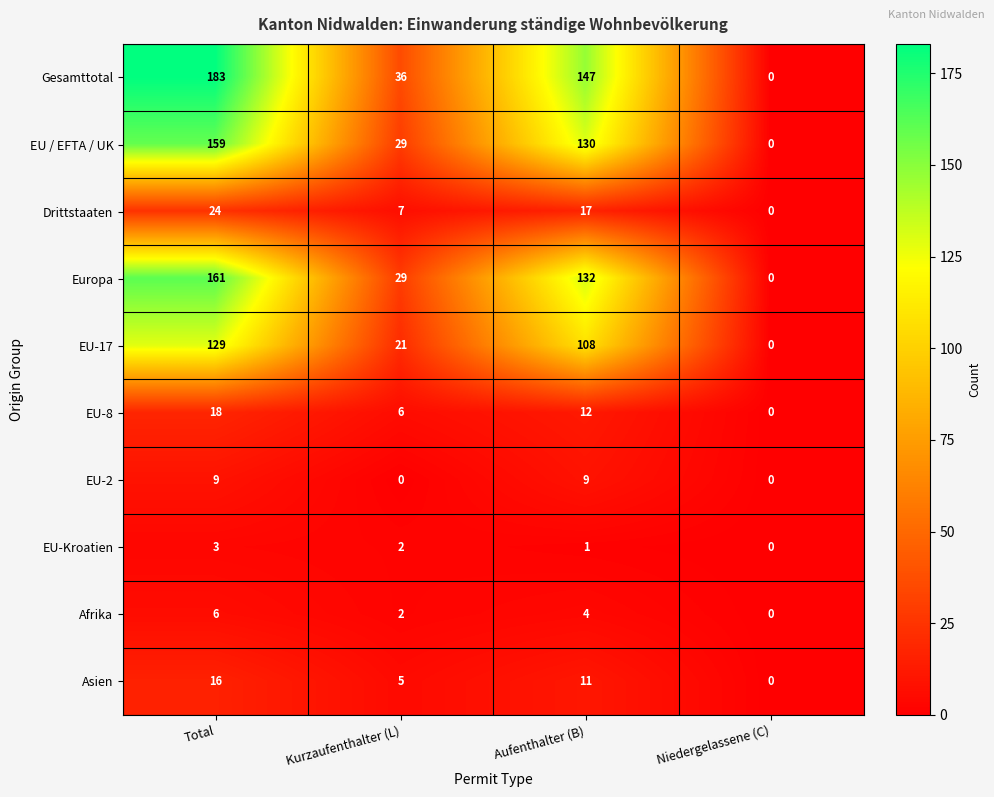

True or false: Afrika has a value of 6 at Total.

True